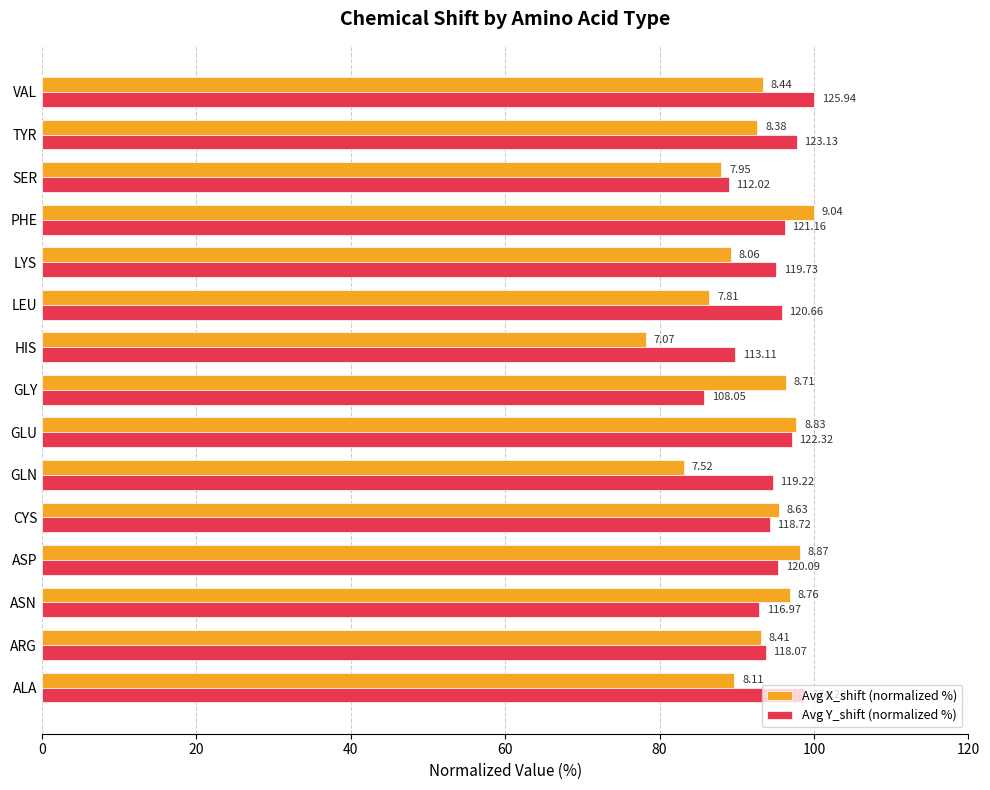

Rank the series by their maximum value, from highest to lowest.

Avg X_shift (normalized %), Avg Y_shift (normalized %)